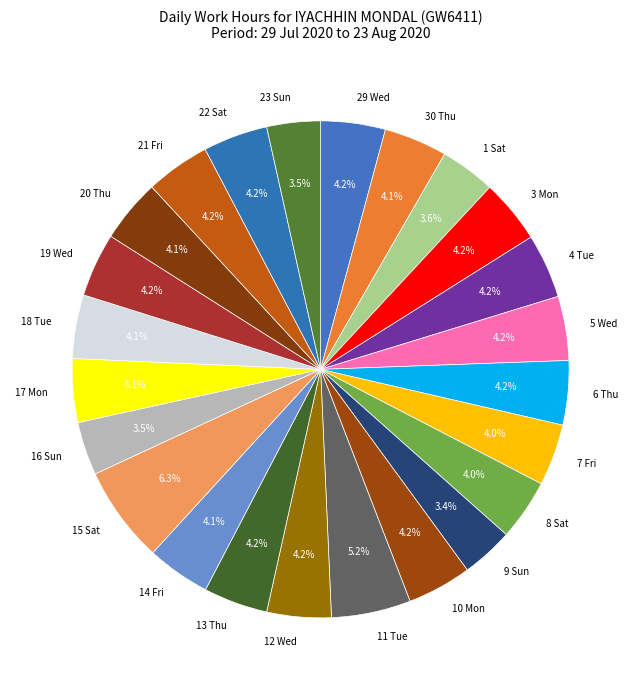

What percentage is the 20 Thu slice, to the nearest percent?

4%